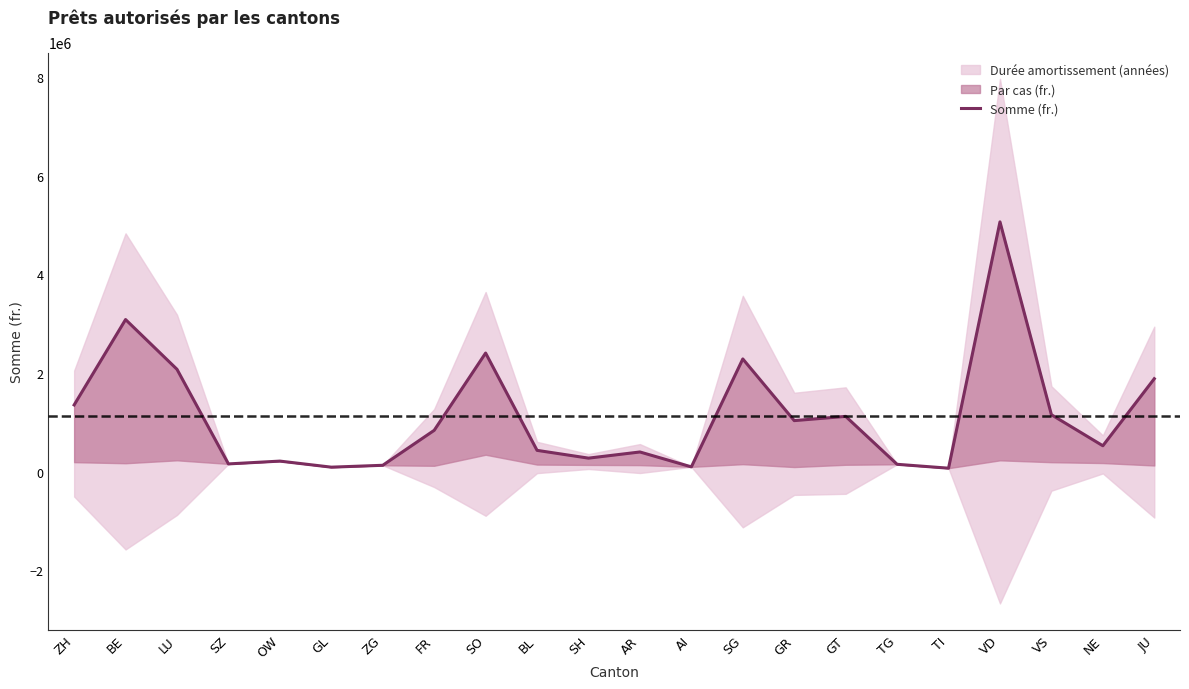

What is the change in value from AI to GT?

+1024000